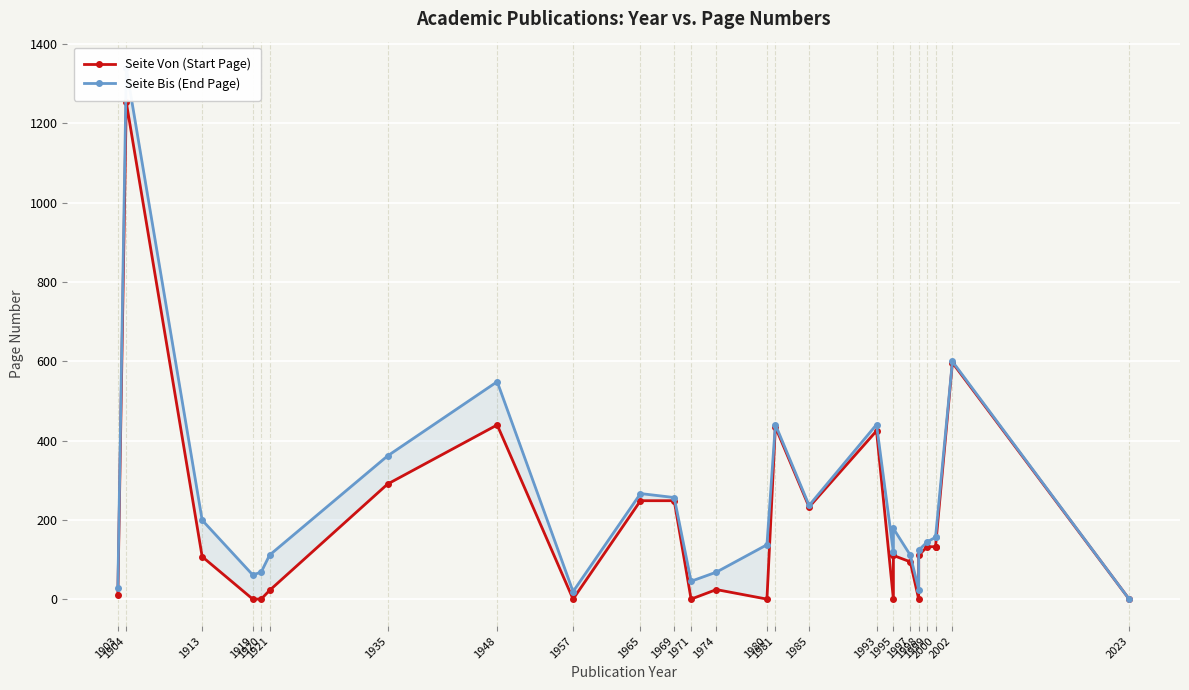

What is the maximum value for Seite Von (Start Page)?

1253